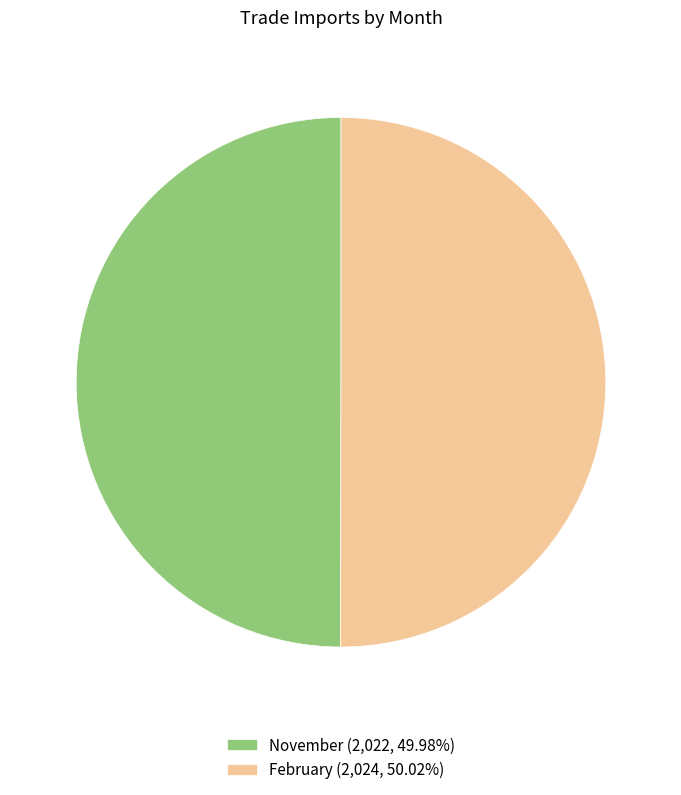

Combined, do November (2,022, 49.98%) and February (2,024, 50.02%) account for over 50%?

Yes